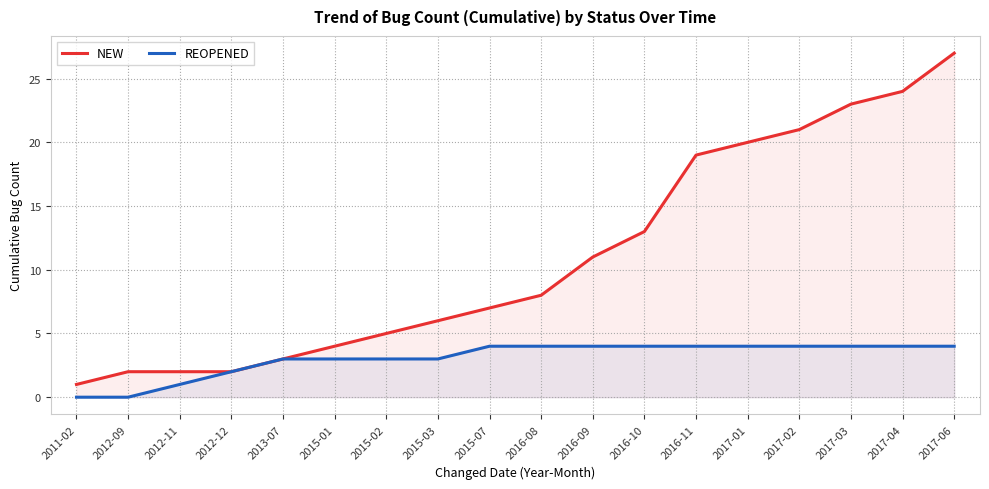

Reading left to right, list all the values displayed in this chart.

NEW: 2011-02=1	2012-09=2	2012-11=2	2012-12=2	2013-07=3	2015-01=4	2015-02=5	2015-03=6	2015-07=7	2016-08=8	2016-09=11	2016-10=13	2016-11=19	2017-01=20	2017-02=21	2017-03=23	2017-04=24	2017-06=27
REOPENED: 2011-02=0	2012-09=0	2012-11=1	2012-12=2	2013-07=3	2015-01=3	2015-02=3	2015-03=3	2015-07=4	2016-08=4	2016-09=4	2016-10=4	2016-11=4	2017-01=4	2017-02=4	2017-03=4	2017-04=4	2017-06=4